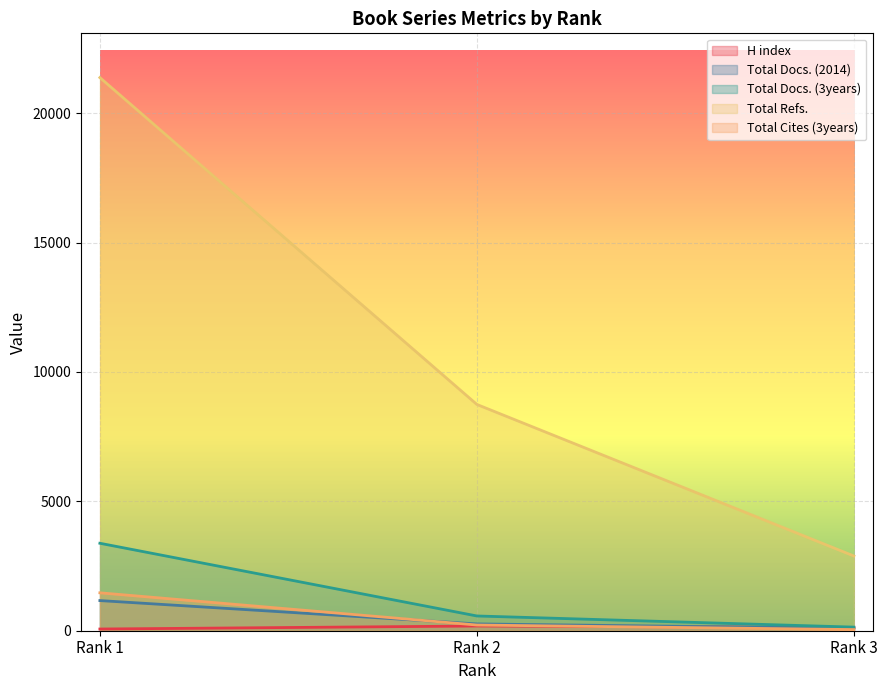

Between Rank 1 and Rank 2, which series saw the biggest shift?

Total Refs.